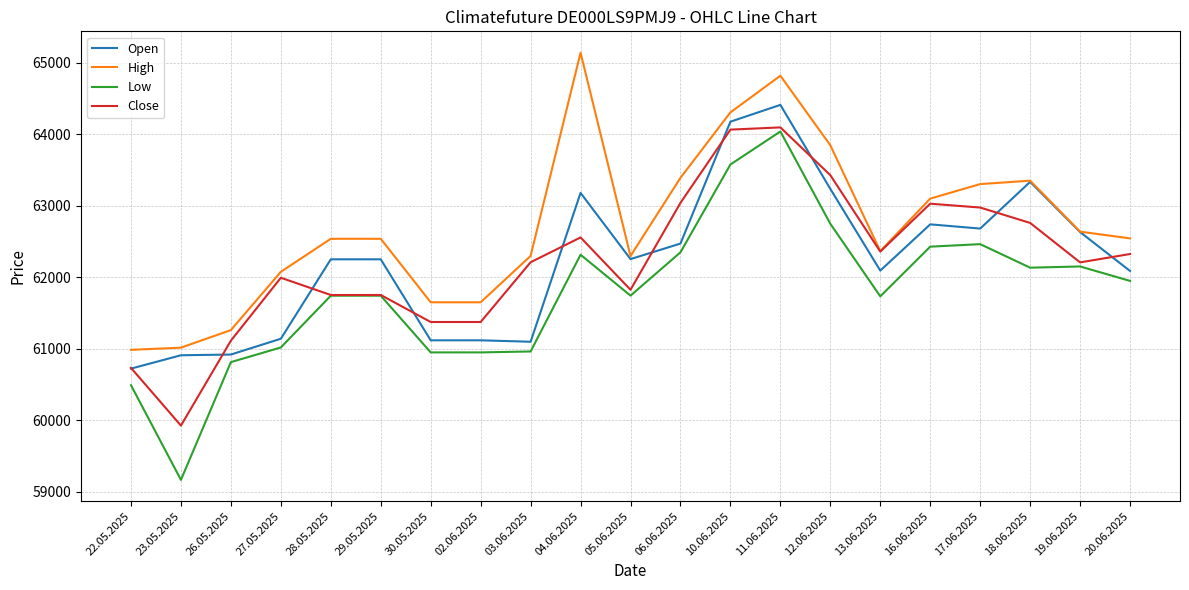

What is the difference between the Low values at 17.06.2025 and 03.06.2025?

1501